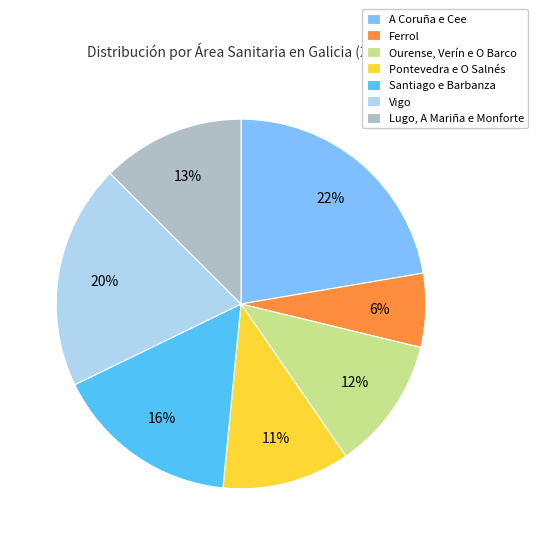

Does Vigo account for over 50% of the chart?

No